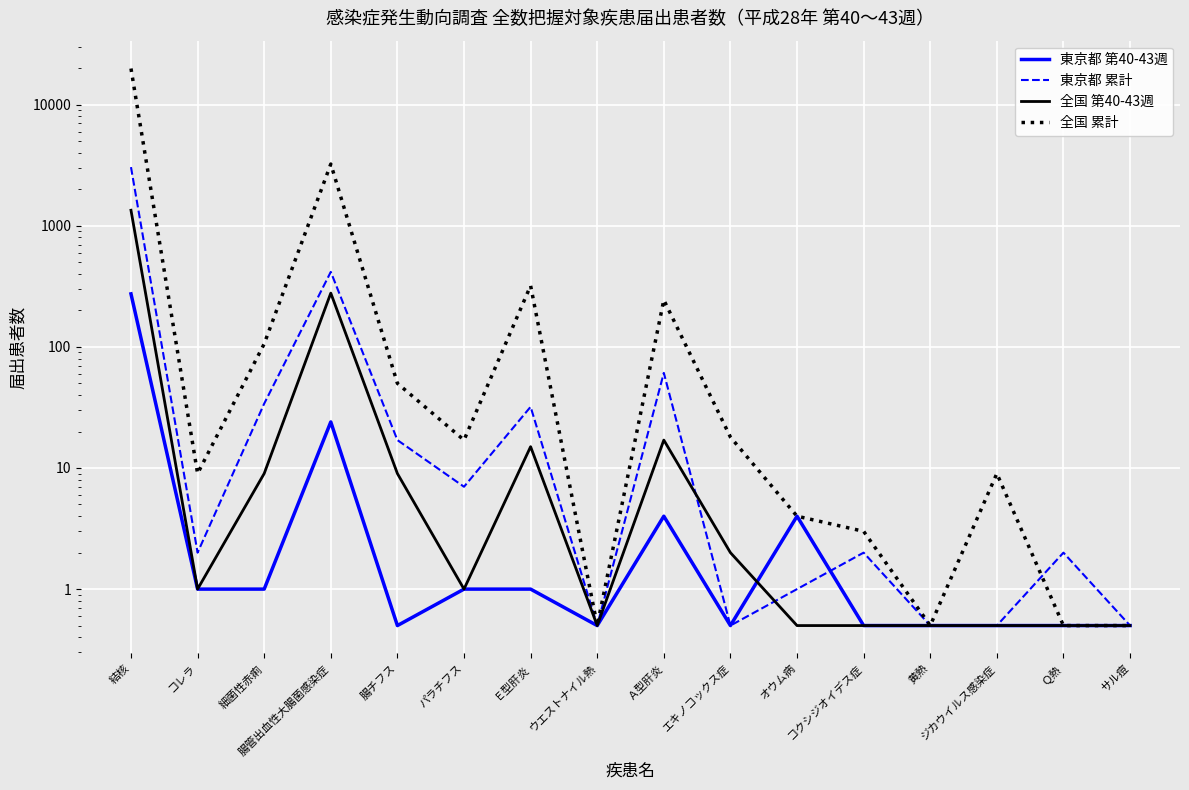

Is it true that 東京都 累計 equals 3.1 at Ｑ熱?

False